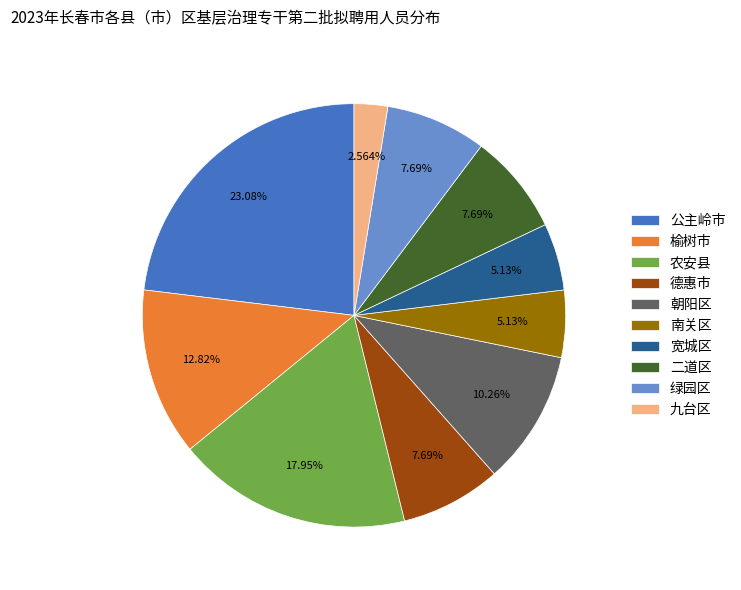

What is the smallest slice in the pie chart?

九台区